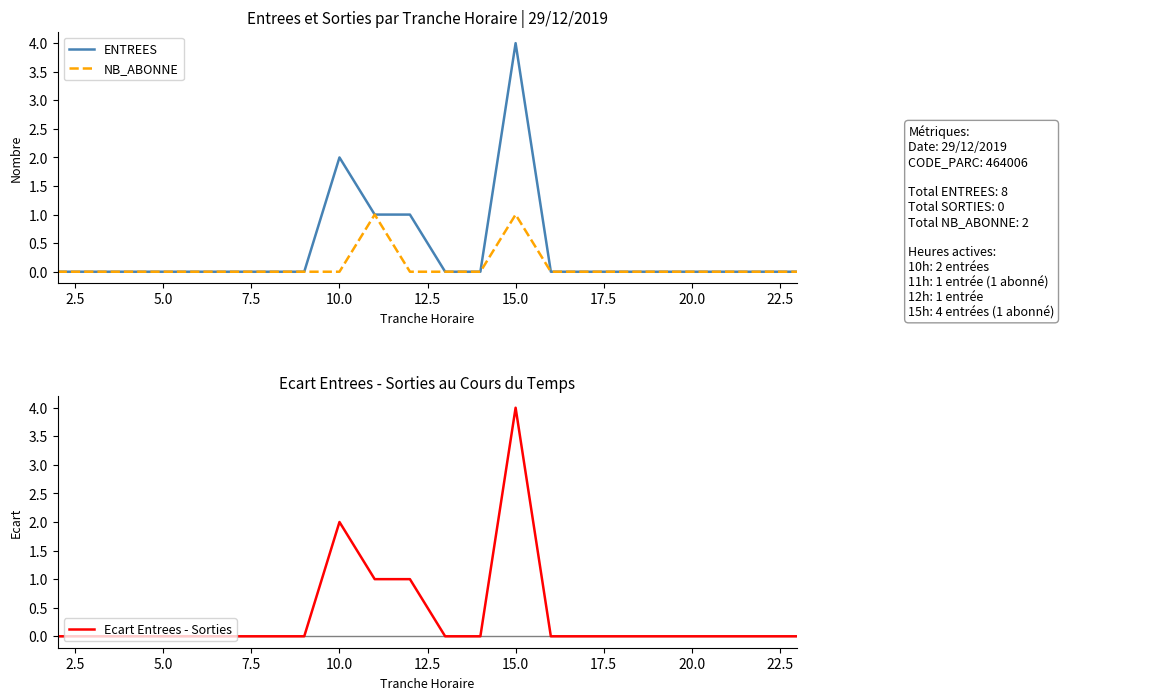

The Ecart Entrees - Sorties series shows 0 at 5.0. True or false?

True